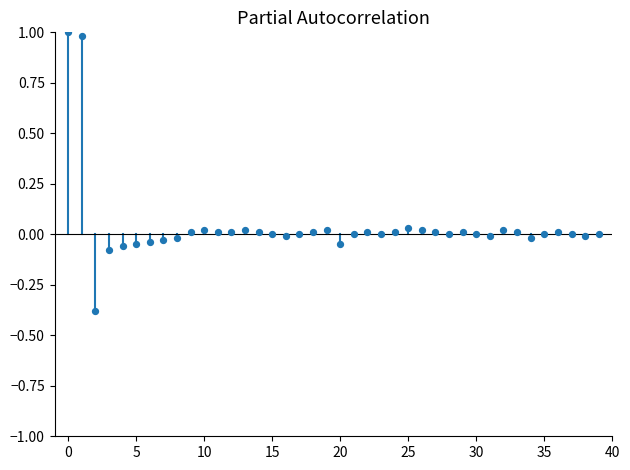

What is the range of Y values (max minus min)?

1.4